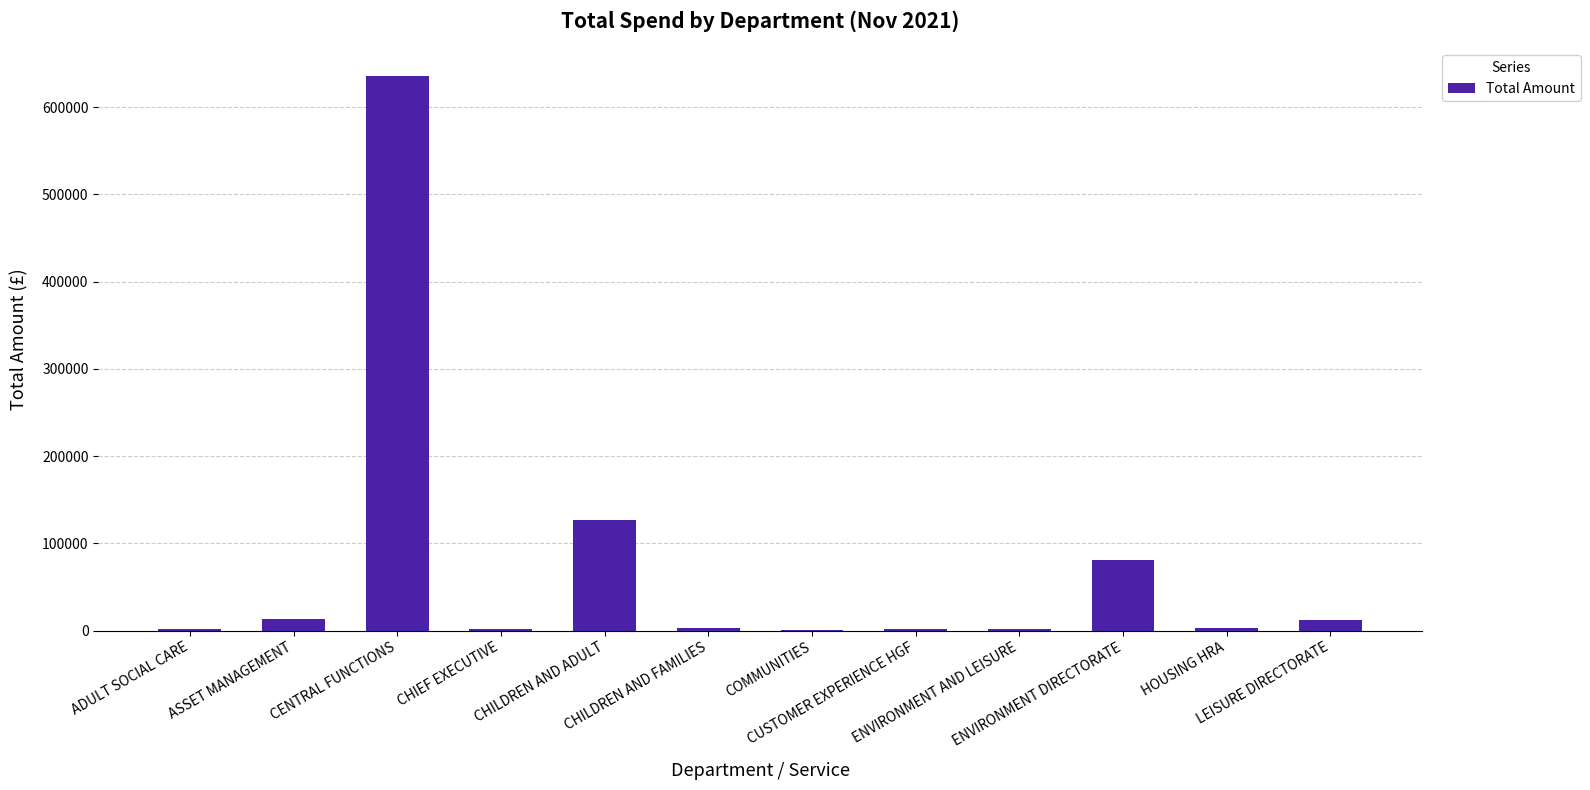

What is the sum of all values?

881049.2